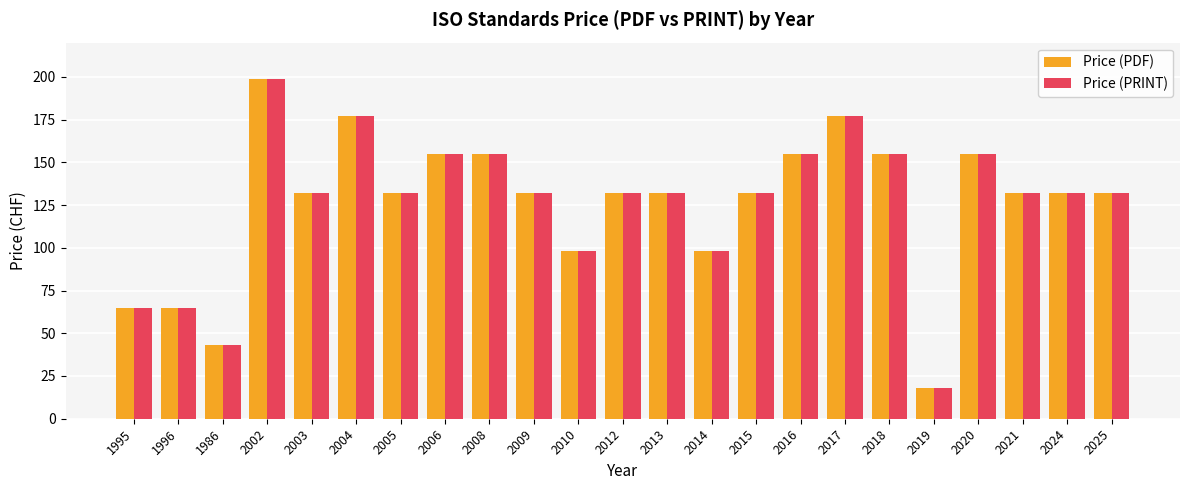

What is the label of the 15th bar from the left?

2015